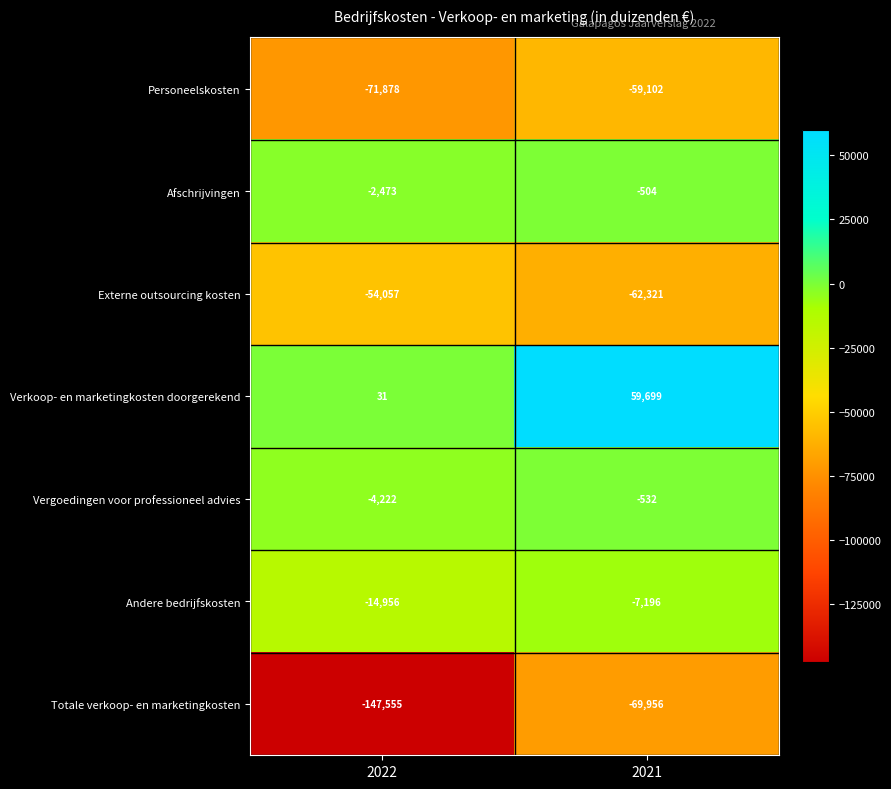

What is the difference between the highest and lowest values at 2022?

147586